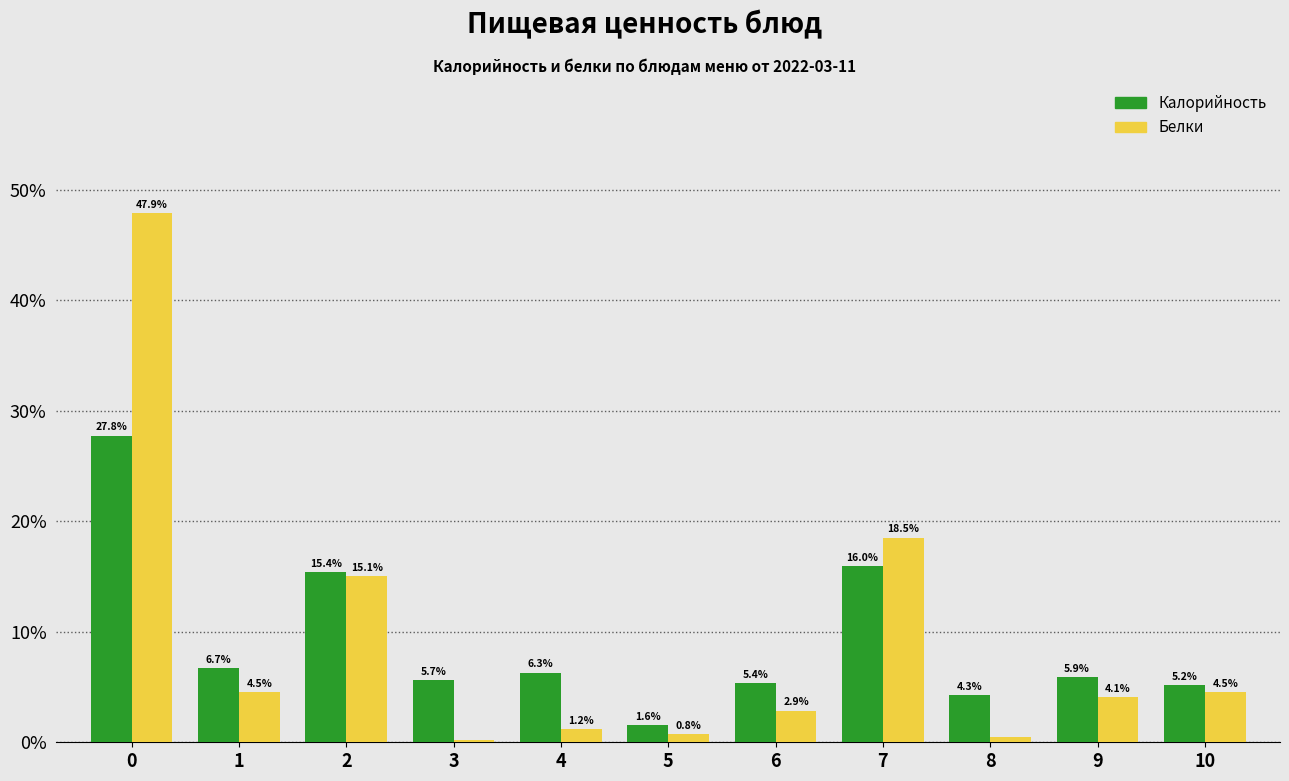

Is the value of Белки at 8 greater than the value of Калорийность at 8?

No